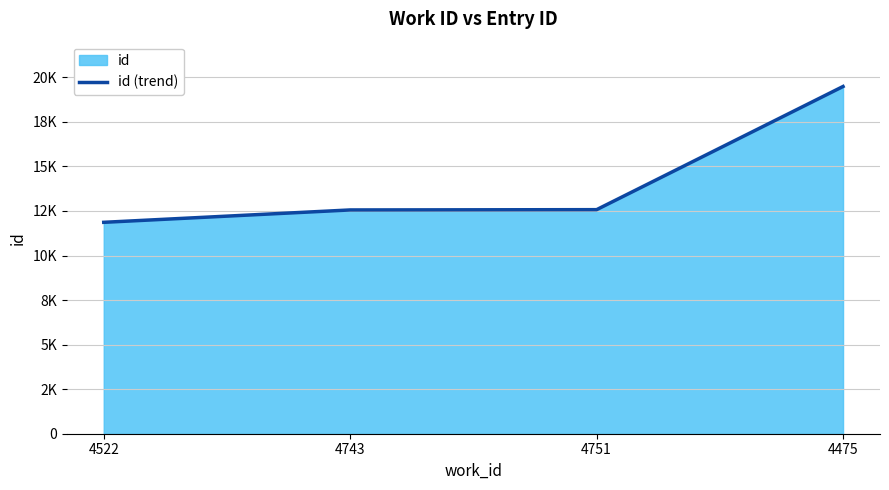

What is the difference between the second highest and second lowest values?

16